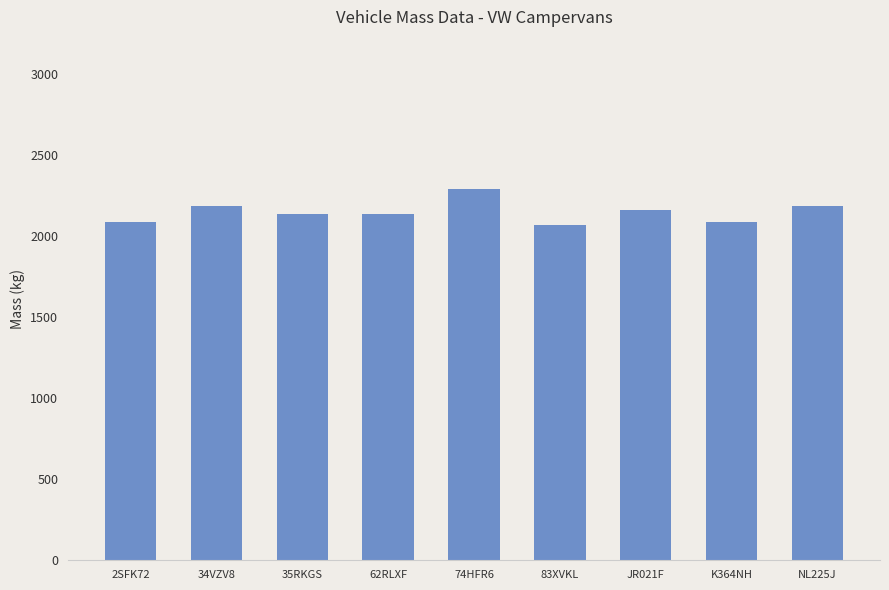

What is the ratio of the value at 2SFK72 to the value at 83XVKL?

1.0